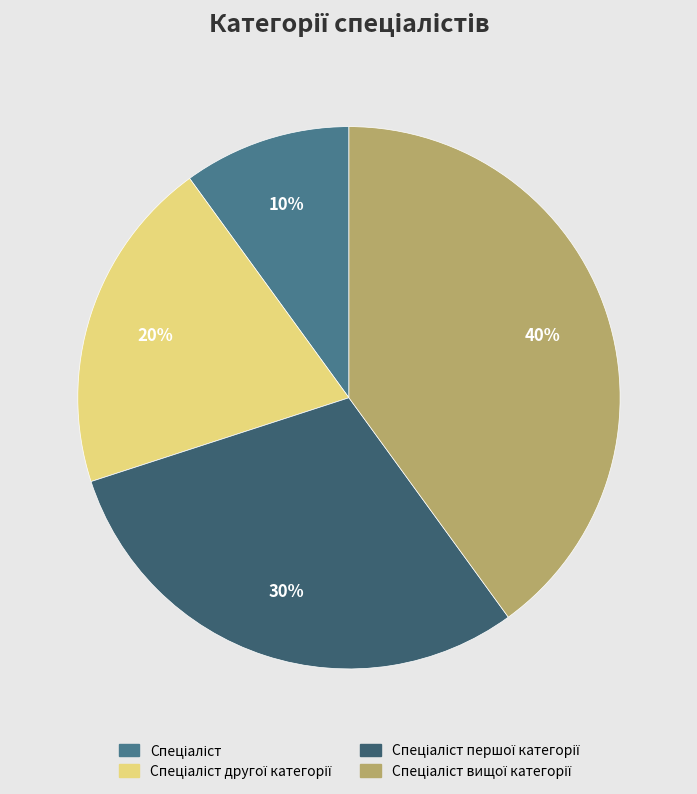

To the nearest percent, what is the difference between the largest and smallest slice percentages?

30%